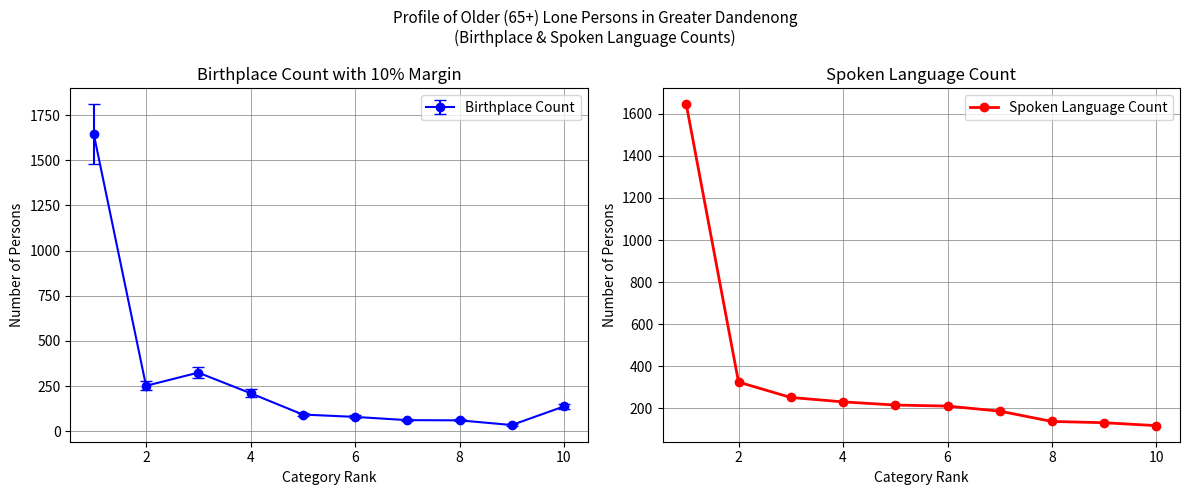

True or false: there are more than 2 points higher than both neighbors.

False